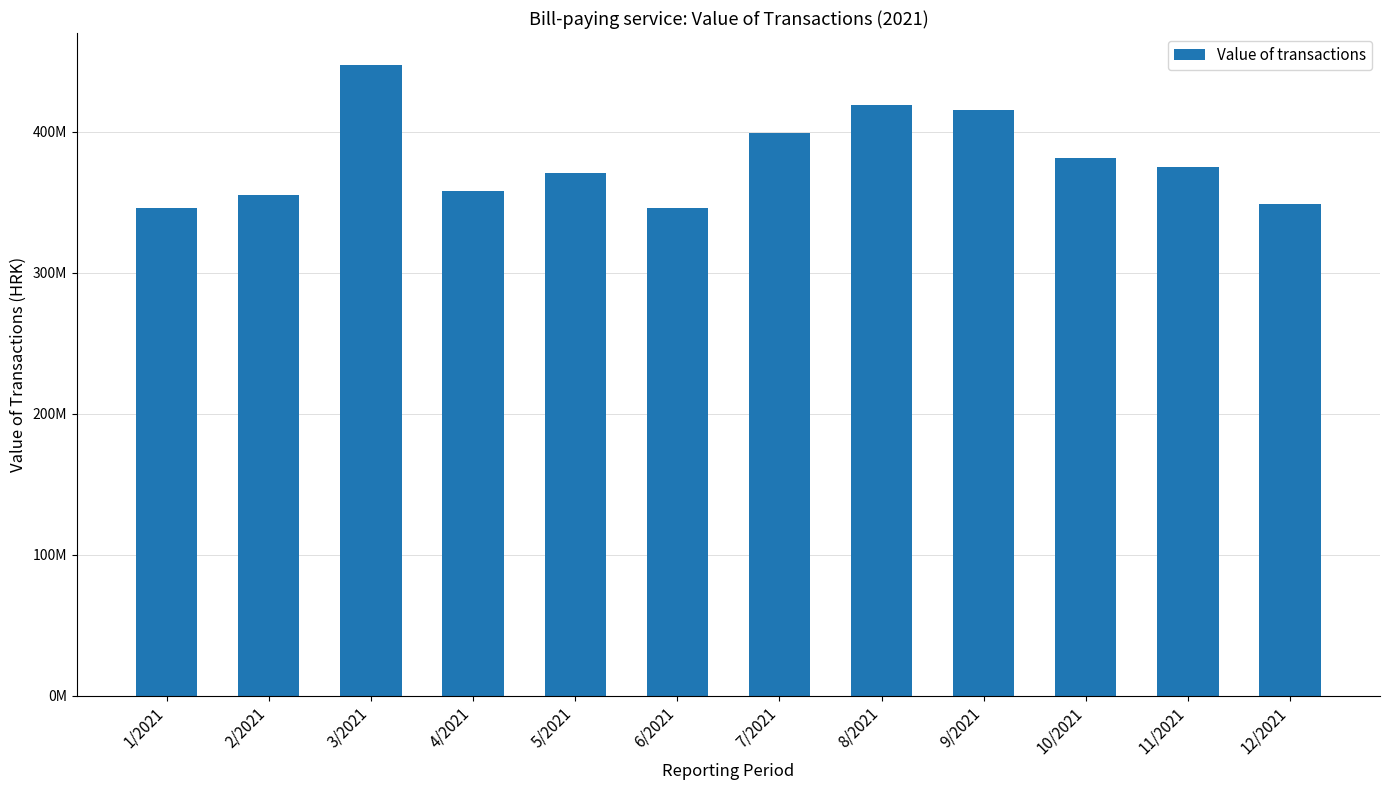

Where does the data first go above 374822580?

3/2021